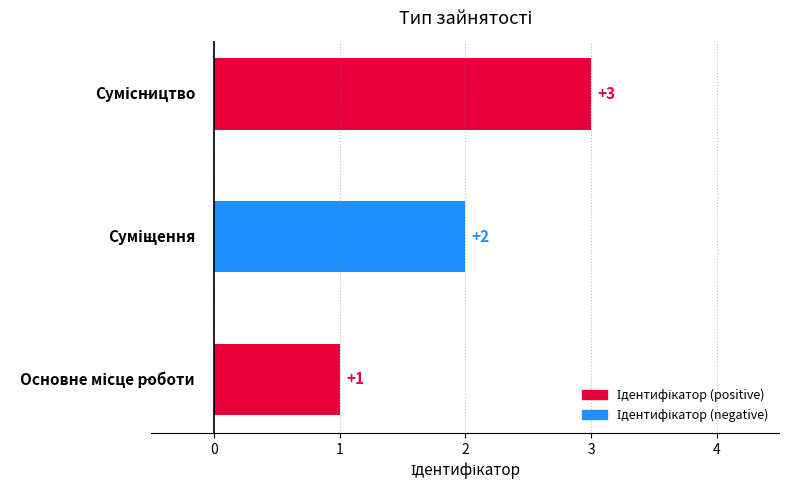

What is the greatest value displayed?

3